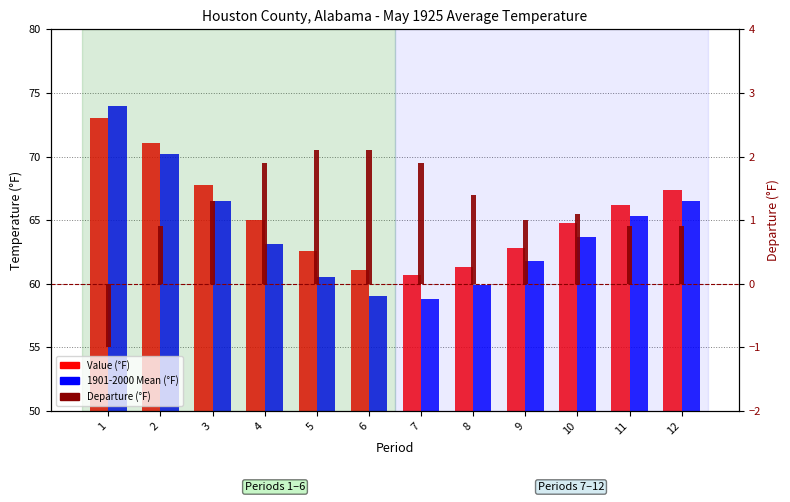

Reading left to right, transcribe all the data shown in this chart.

Value: 73.0	71.1	67.8	65.0	62.6	61.1	60.7	61.3	62.8	64.8	66.2	67.4
1901-2000 Mean: 74.0	70.2	66.5	63.1	60.5	59.0	58.8	59.9	61.8	63.7	65.3	66.5
Departure: -1.0	0.9	1.3	1.9	2.1	2.1	1.9	1.4	1.0	1.1	0.9	0.9